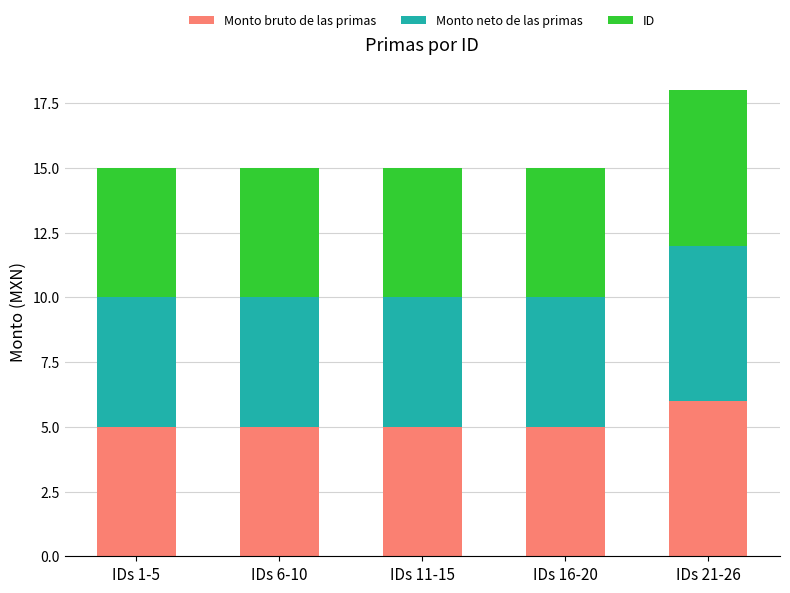

Reading left to right, transcribe the values for Monto bruto de las primas.

IDs 1-5=5	IDs 6-10=5	IDs 11-15=5	IDs 16-20=5	IDs 21-26=6